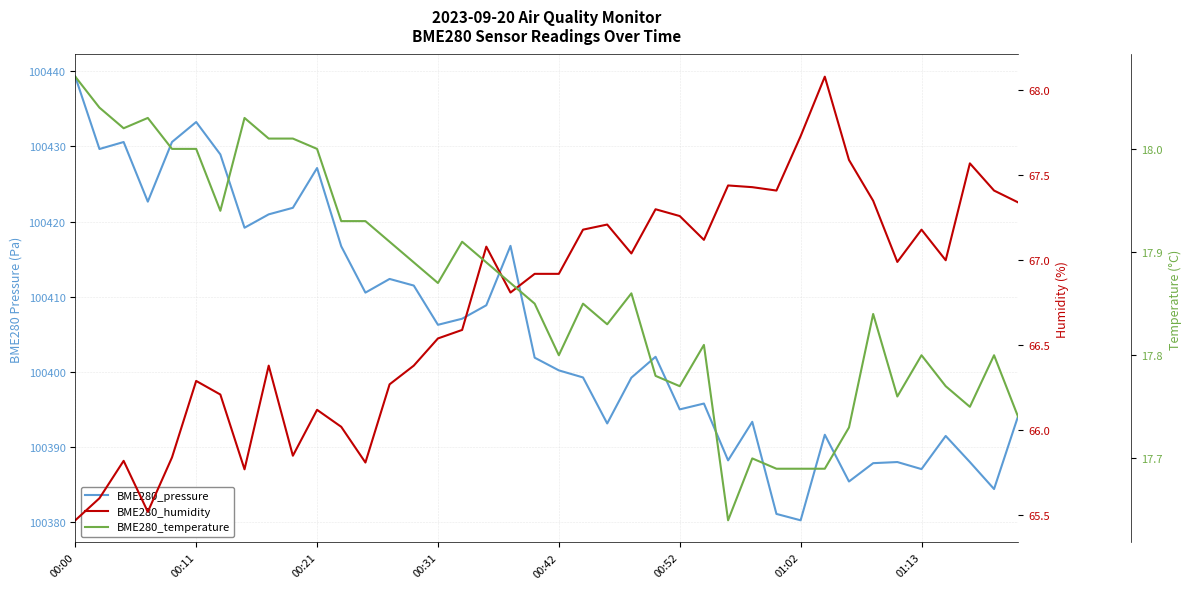

What are all the series names shown in the legend?

BME280_pressure, BME280_humidity, BME280_temperature